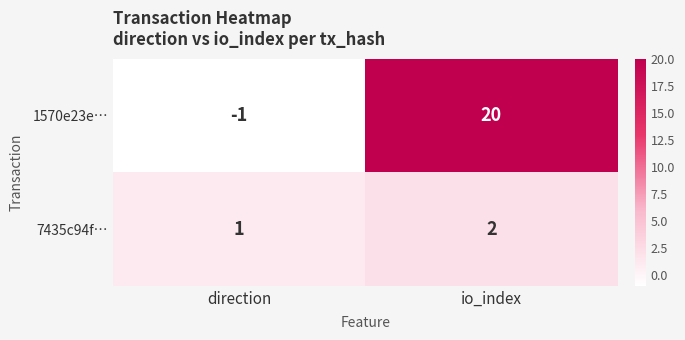

Rank the series by their maximum value, from lowest to highest.

7435c94f…, 1570e23e…